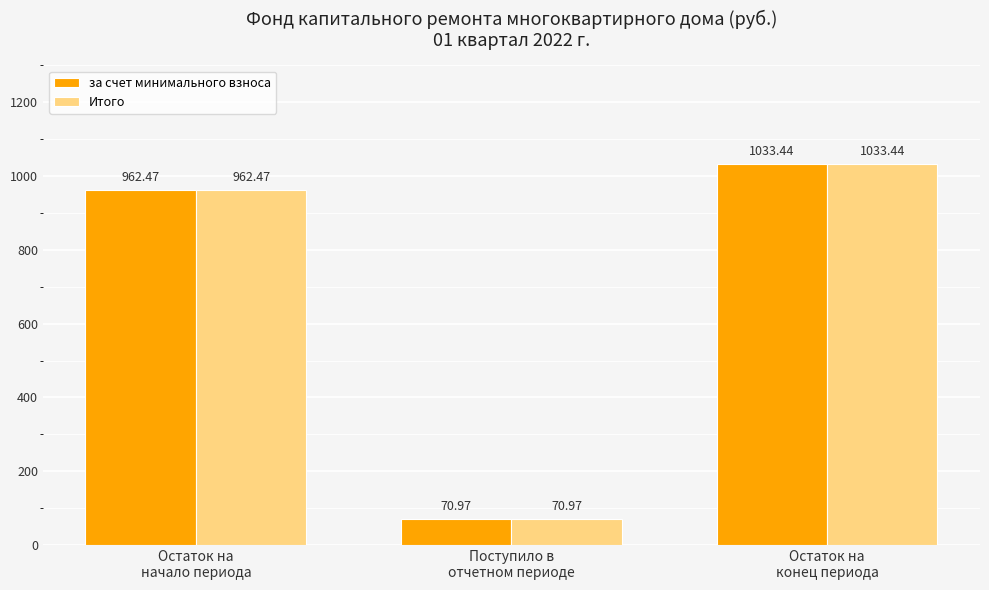

How many bars are there in total?

6